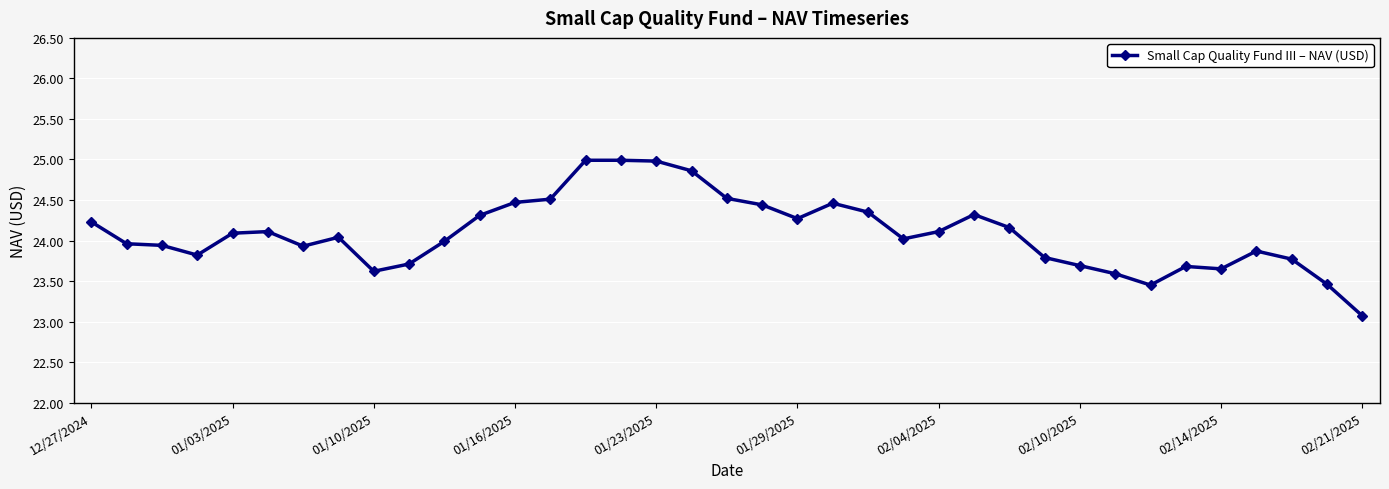

What is the value of the 25th point from the left?

24.1